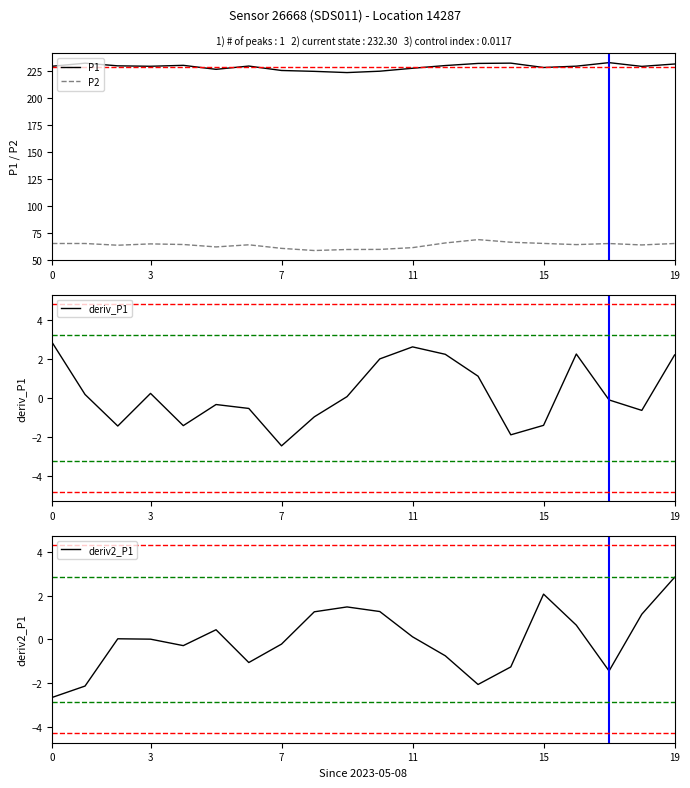

True or false: deriv2_P1 has a value of 0.0 at 3.

True